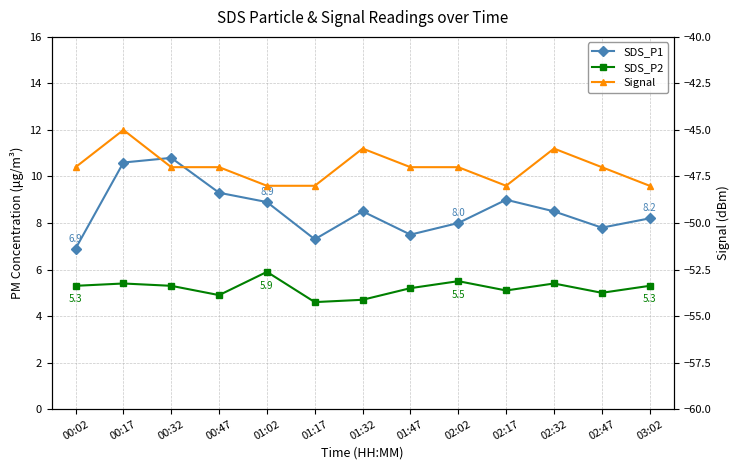

Which series has the largest total across all categories?

SDS_P1